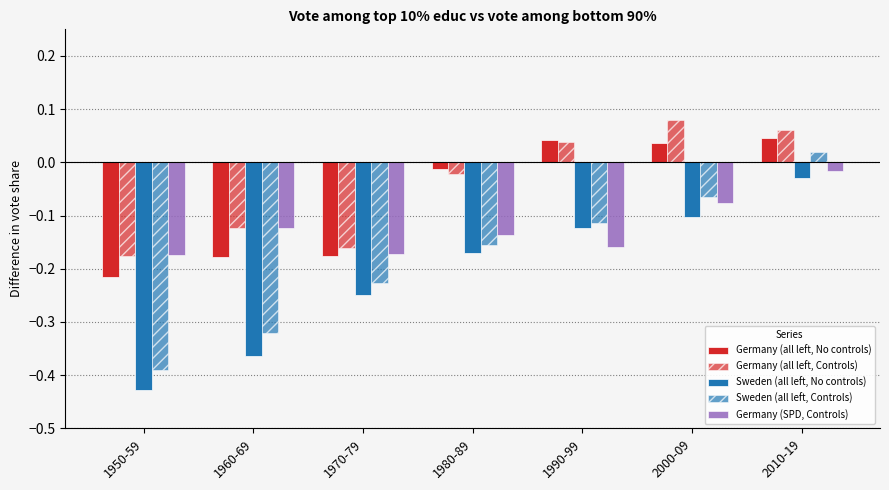

Reading left to right, extract all data points from this chart.

Germany (all left, No controls): 1950-59=-0.2	1960-69=-0.2	1970-79=-0.2	1980-89=-0.0	1990-99=0.0	2000-09=0.0	2010-19=0.0
Germany (all left, Controls): 1950-59=-0.2	1960-69=-0.1	1970-79=-0.2	1980-89=-0.0	1990-99=0.0	2000-09=0.1	2010-19=0.1
Sweden (all left, No controls): 1950-59=-0.4	1960-69=-0.4	1970-79=-0.2	1980-89=-0.2	1990-99=-0.1	2000-09=-0.1	2010-19=-0.0
Sweden (all left, Controls): 1950-59=-0.4	1960-69=-0.3	1970-79=-0.2	1980-89=-0.2	1990-99=-0.1	2000-09=-0.1	2010-19=0.0
Germany (SPD, Controls): 1950-59=-0.2	1960-69=-0.1	1970-79=-0.2	1980-89=-0.1	1990-99=-0.2	2000-09=-0.1	2010-19=-0.0